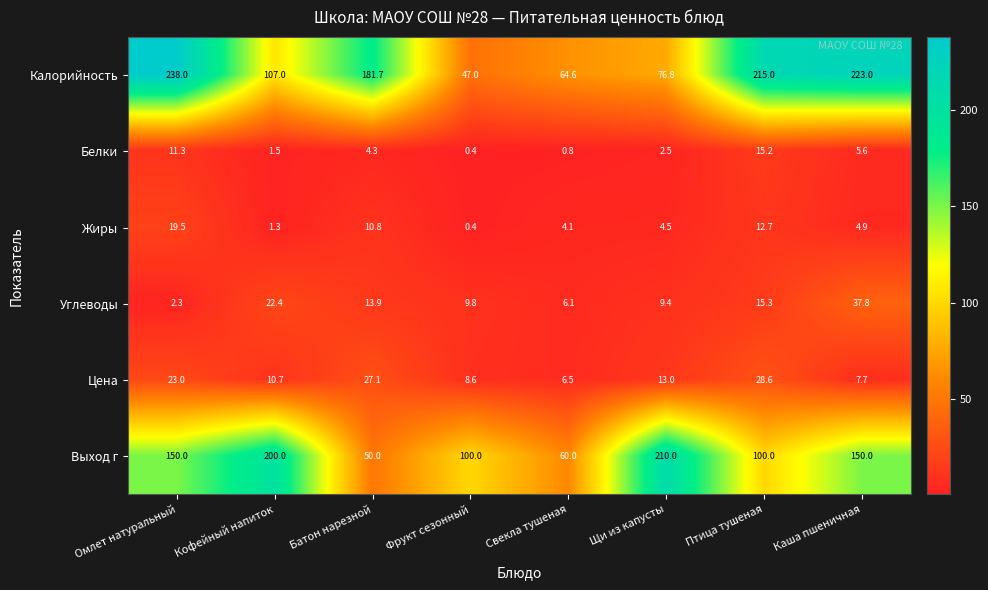

At Батон нарезной, list the series in order from largest to smallest.

Калорийность, Выход г, Цена, Углеводы, Жиры, Белки